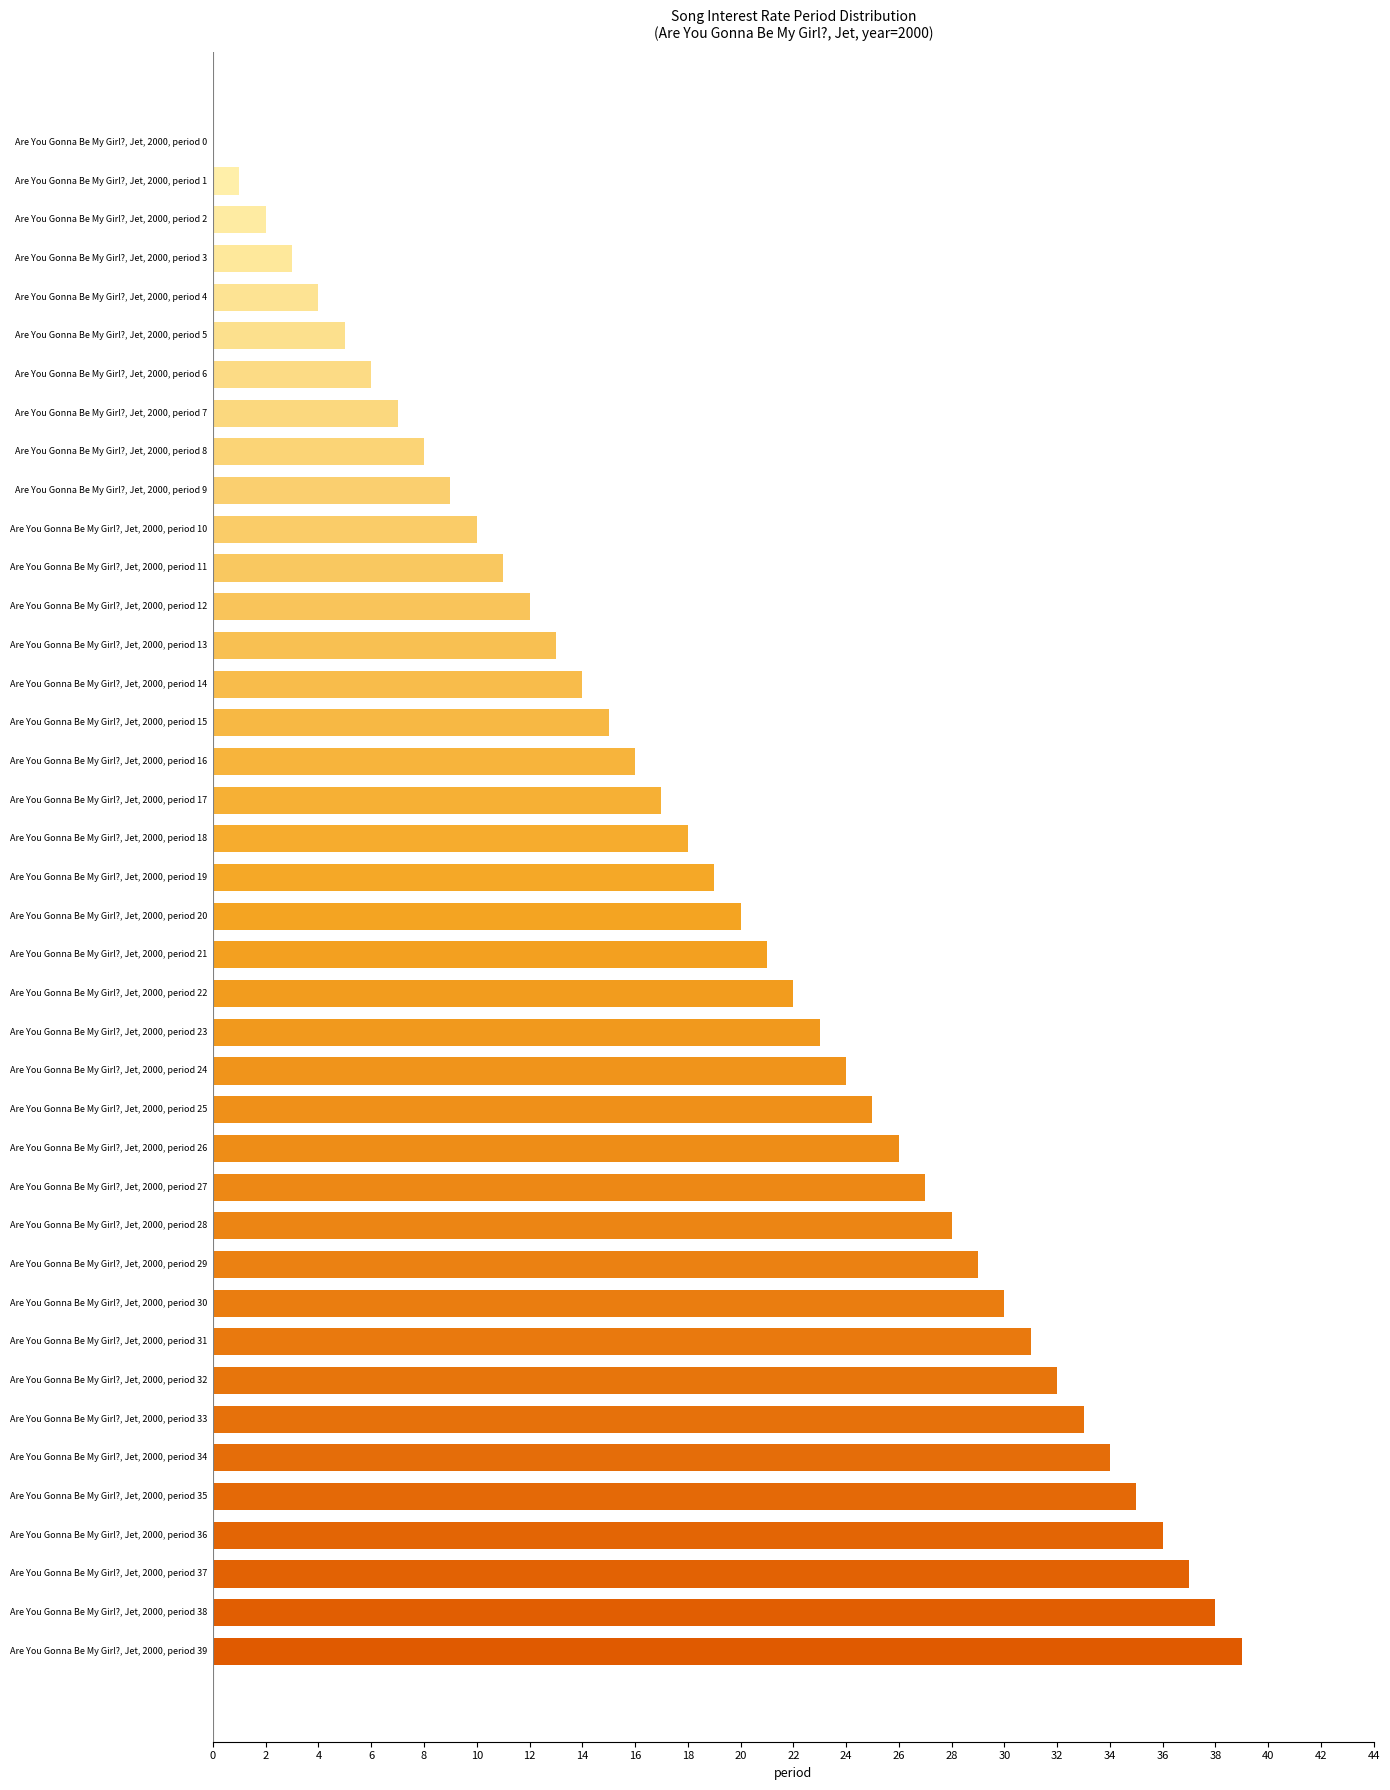

What is the change in value from Are You Gonna Be My Girl?, Jet, 2000, period 36 to Are You Gonna Be My Girl?, Jet, 2000, period 1?

-35